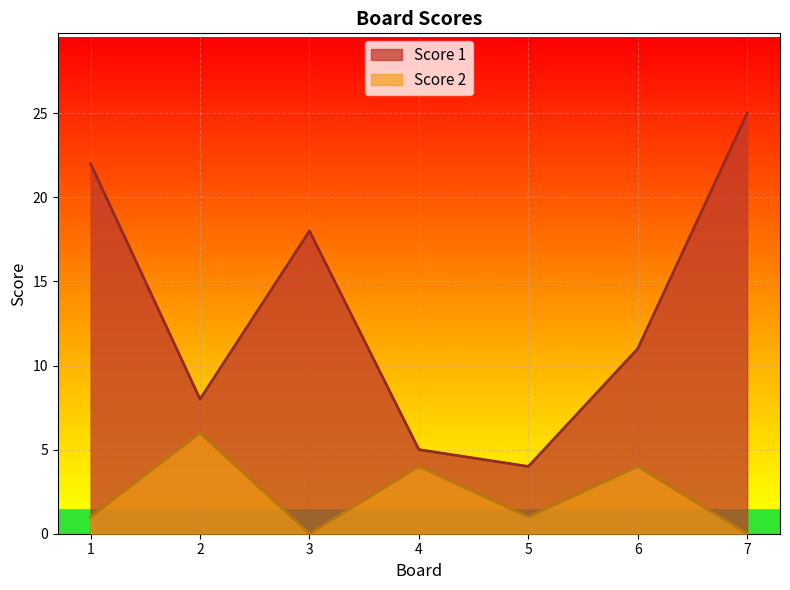

True or false: Score 1 and Score 2 intersect in this chart.

False